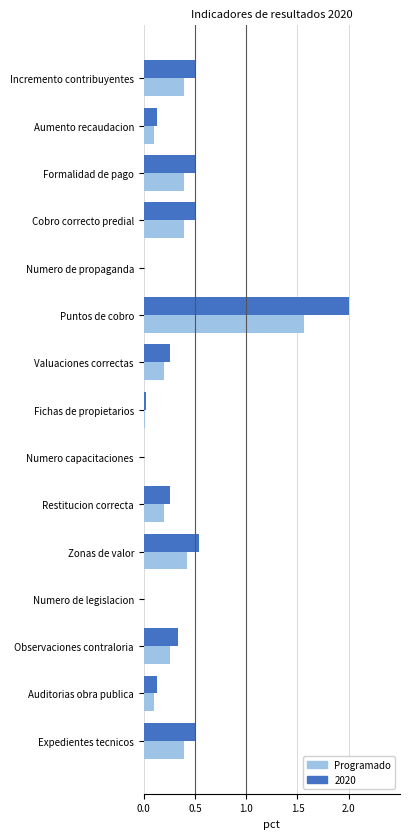

What is the sum of all Programado values?

4.4